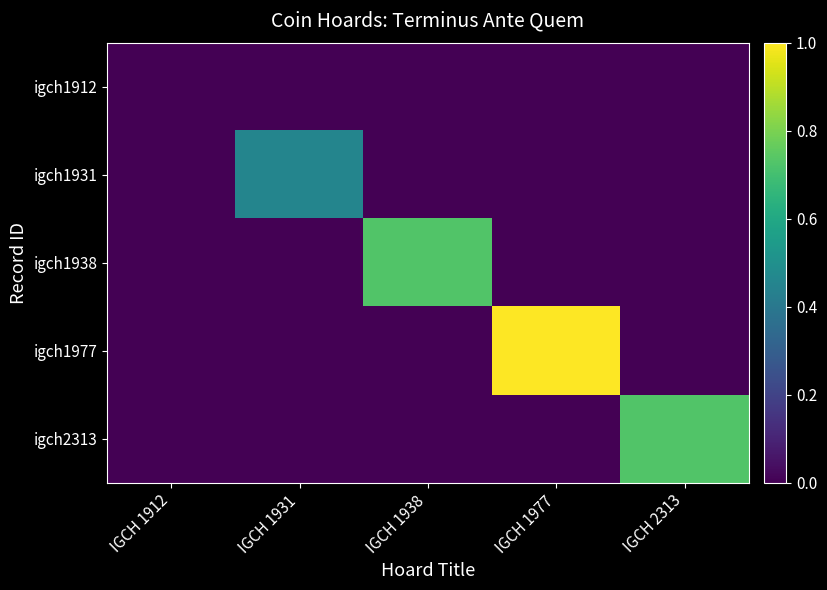

Rank the series by their maximum value, from highest to lowest.

igch1977, igch1938, igch2313, igch1931, igch1912